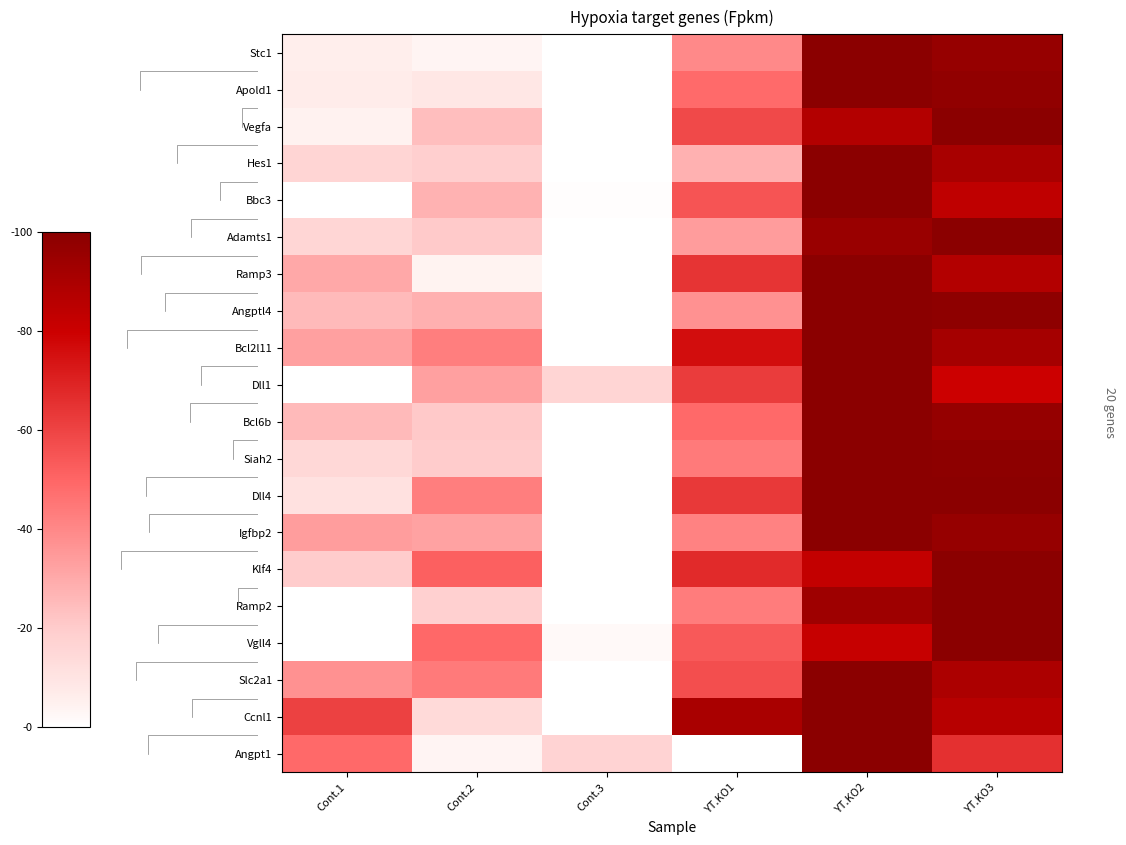

Which has a higher value, Cont.2 or YT.KO1?

YT.KO1